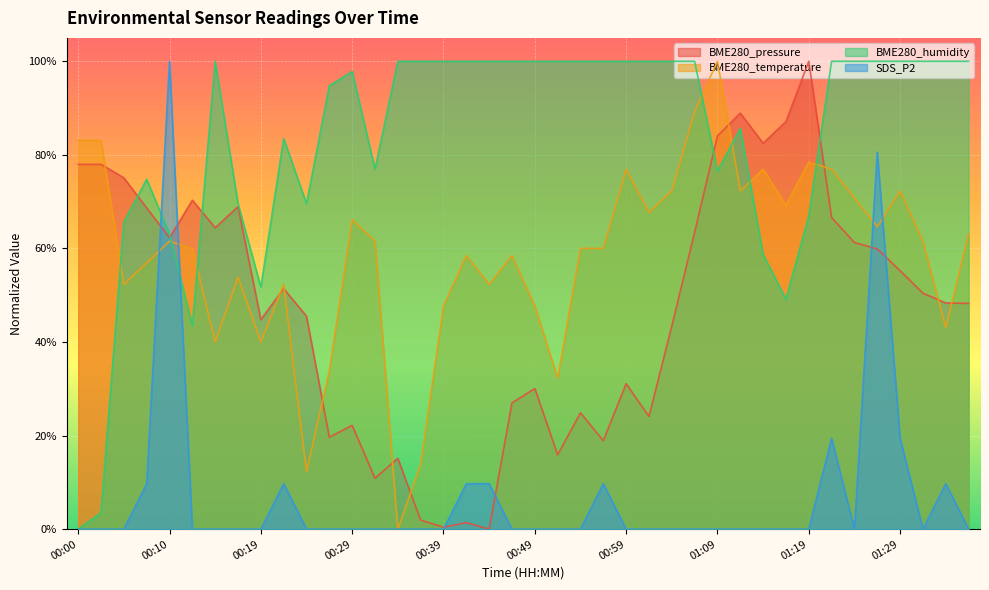

What is the total value across all series at 01:04?

215.7